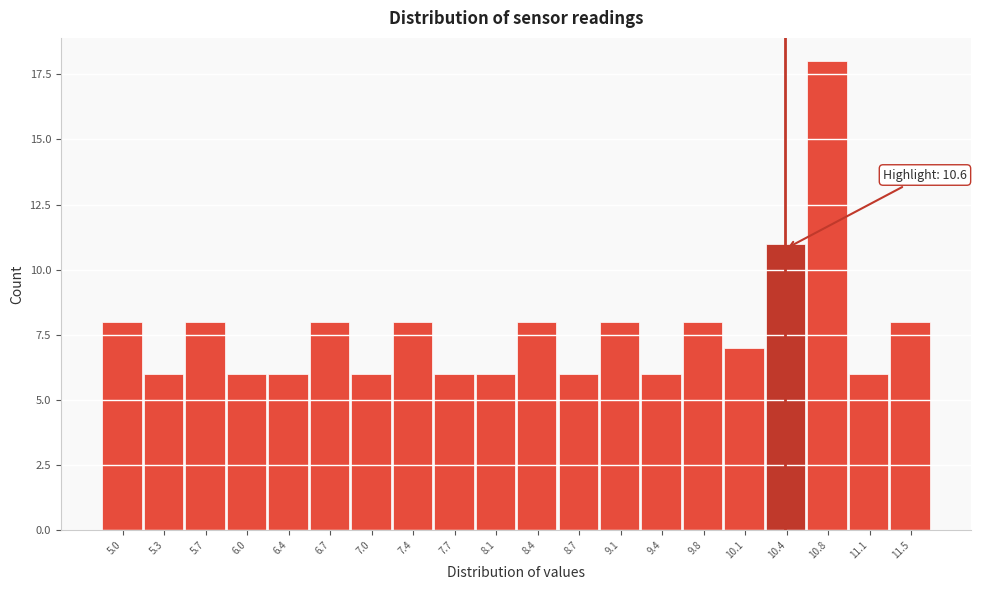

Reading left to right, extract all data points from this chart.

5.0=8	5.3=6	5.7=8	6.0=6	6.4=6	6.7=8	7.0=6	7.4=8	7.7=6	8.1=6	8.4=8	8.7=6	9.1=8	9.4=6	9.8=8	10.1=7	10.4=11	10.8=18	11.1=6	11.5=8